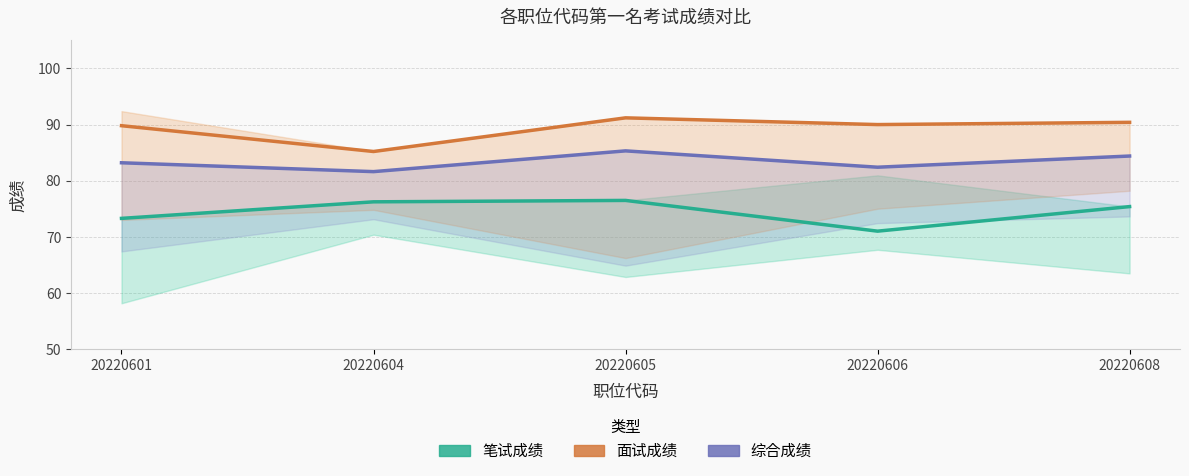

How many interior local valleys does the 面试成绩 series have?

2